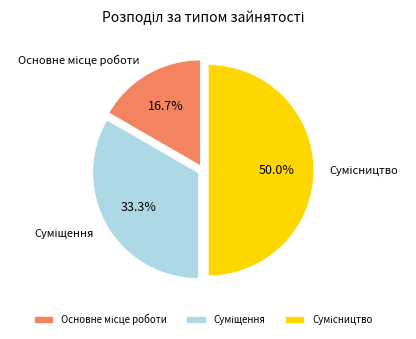

How many slices are in this pie chart?

3